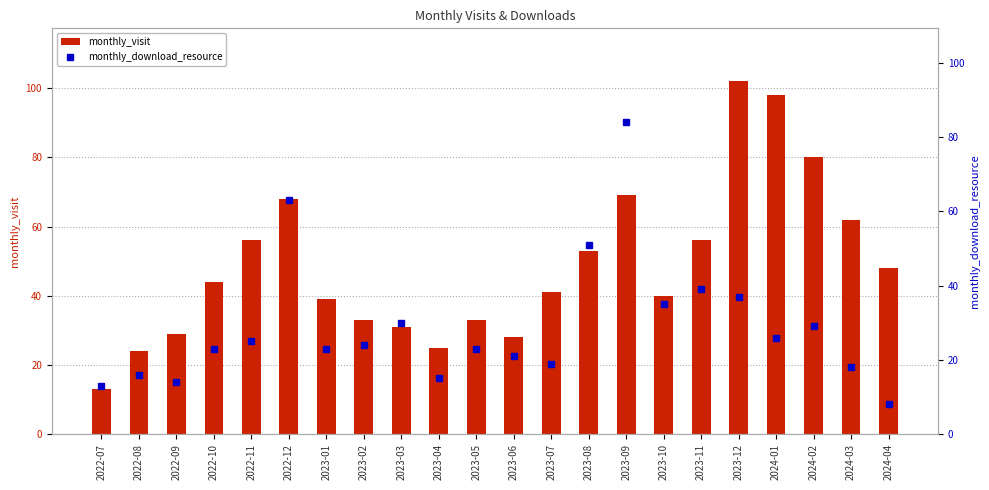

Which category has the highest value in the monthly_visit series?

2023-12